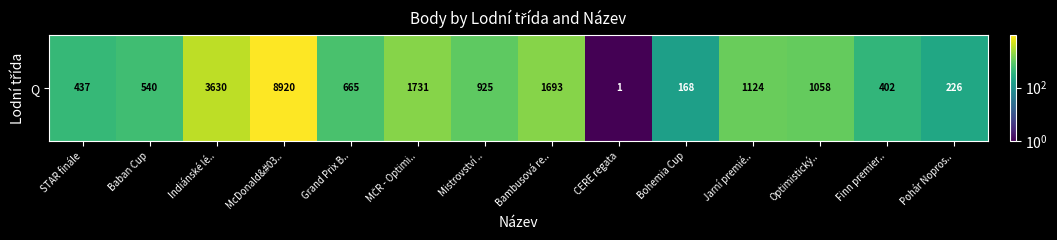

Reading right to left, transcribe all the data shown in this chart.

226	402	1058	1124	168	1	1693	925	1731	665	8920	3630	540	437